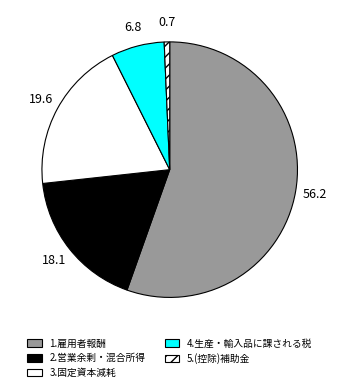

Count the number of slices in the pie.

5